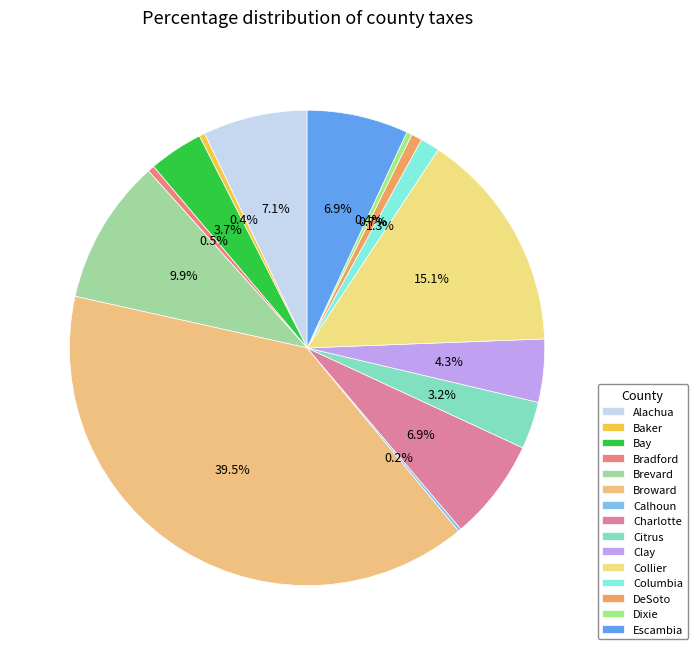

To the nearest percent, what is the difference between the Calhoun and Clay slice percentages?

4%